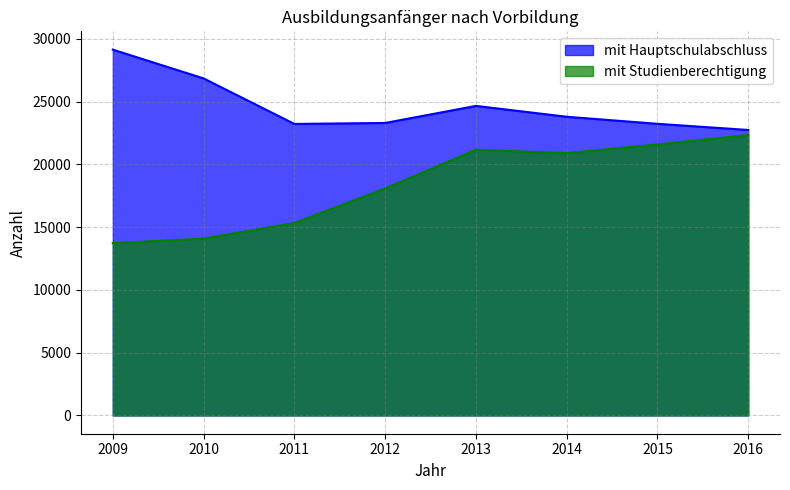

What is the difference between the maximum and minimum values in the mit Hauptschulabschluss series?

6401